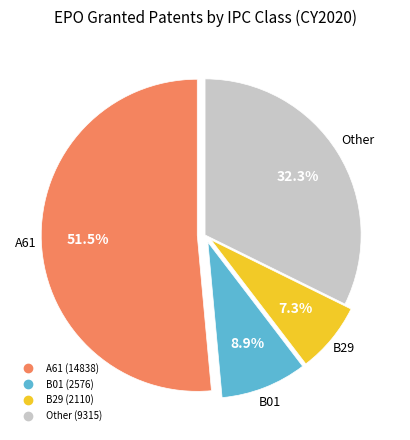

Is there any slice that represents more than half of the pie?

Yes